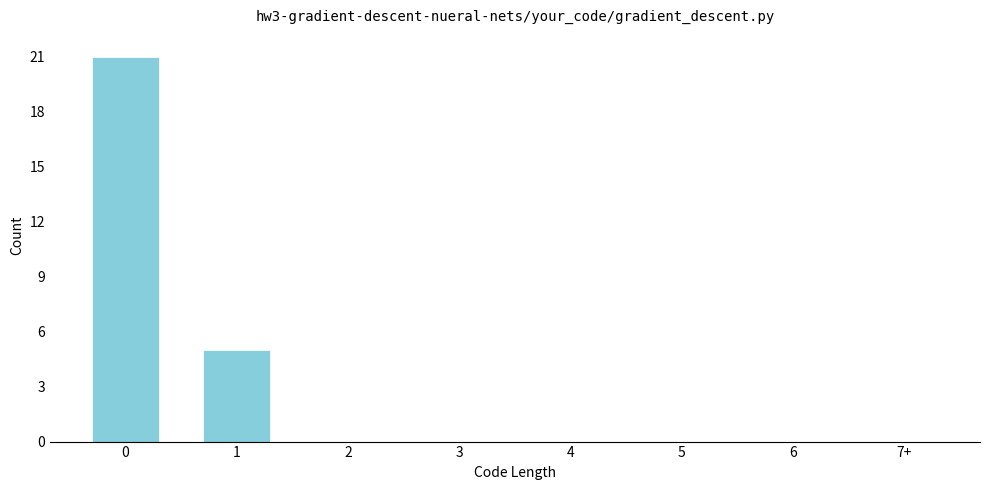

Reading left to right, extract all data points from this chart.

0=21	1=5	2=0	3=0	4=0	5=0	6=0	7+=0